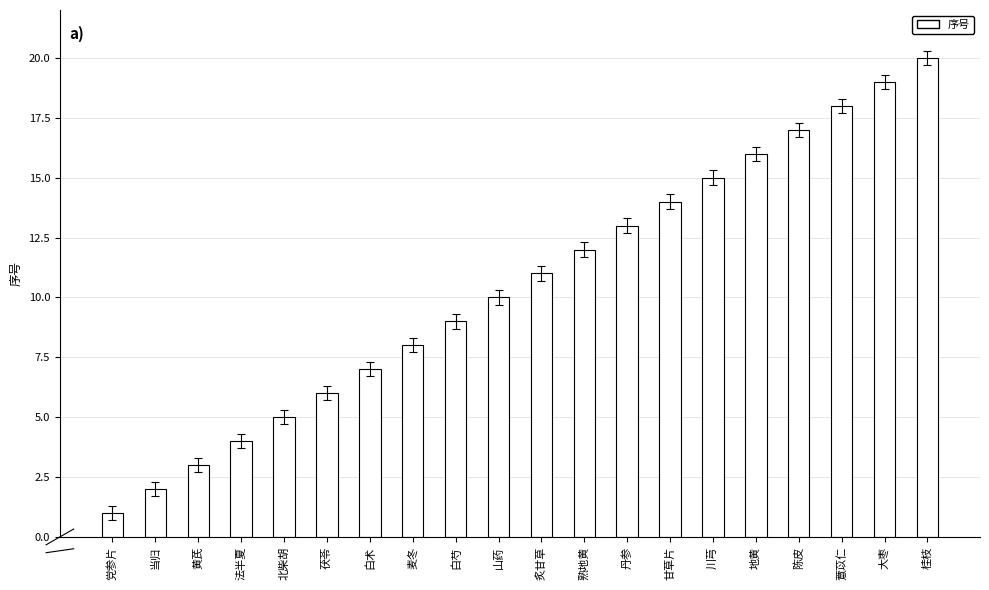

Is it true that the value at 白芍 is 2?

False